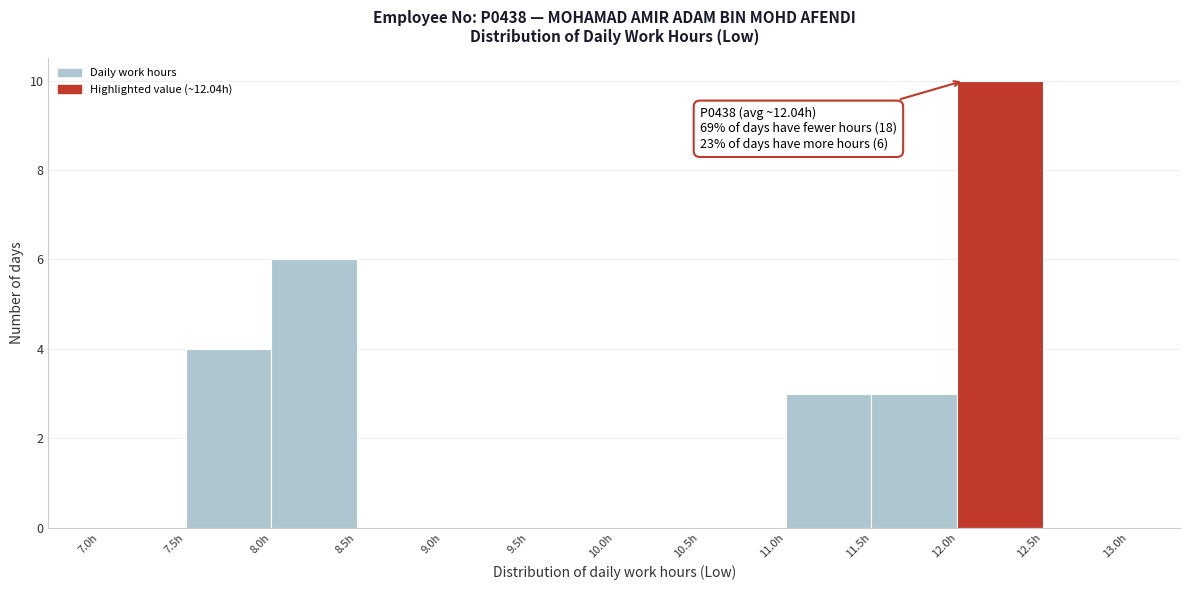

Over which range of the x-axis is the bar tallest?

12.0 to 12.5